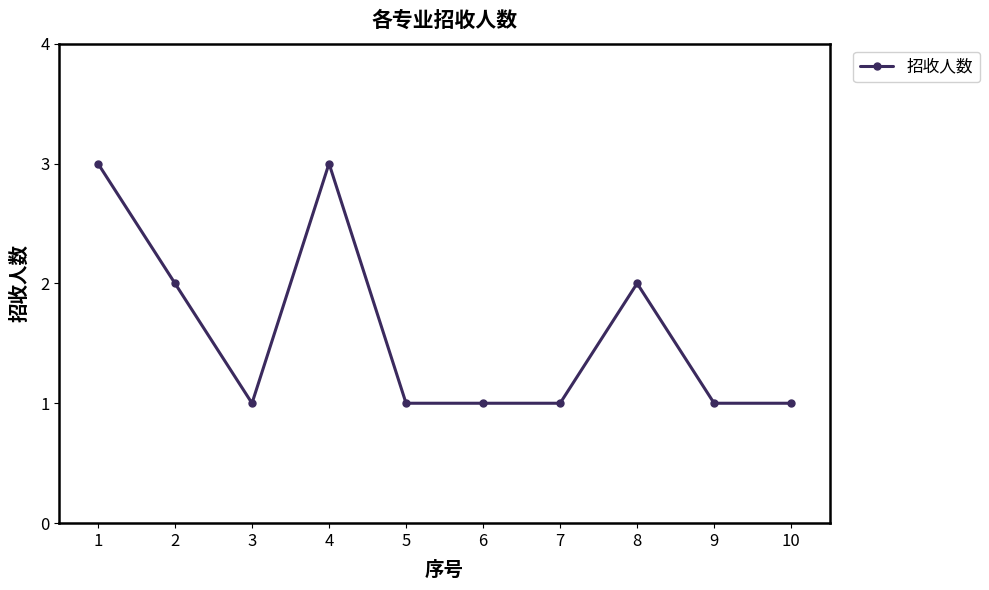

Approximately how many times larger is the value at 2 compared to 6?

2.0